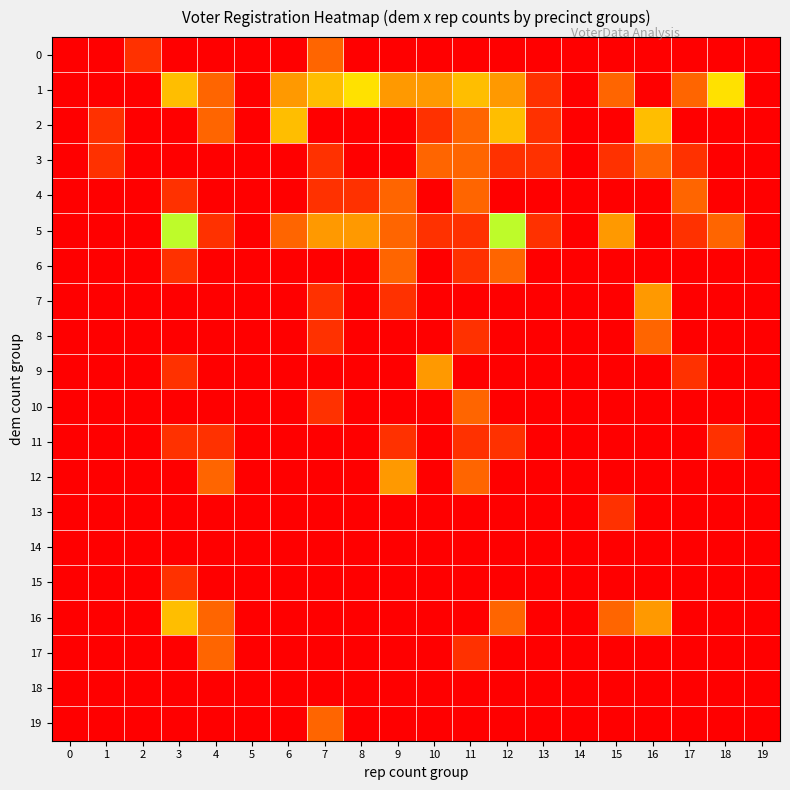

What is the total value across all series at 4?

12